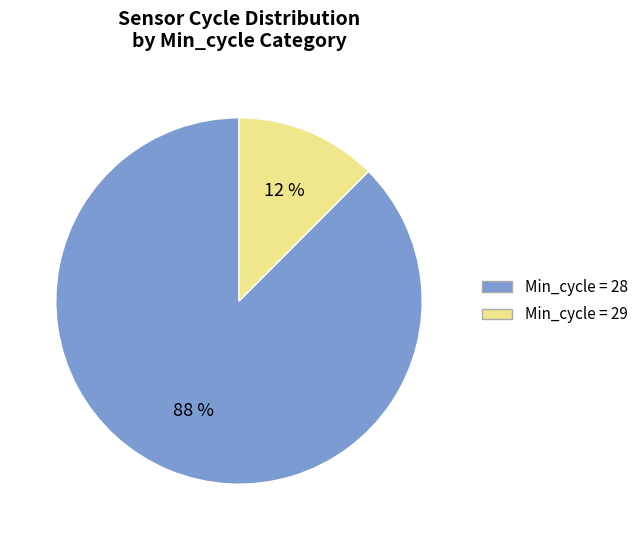

To the nearest percent, what is the average slice percentage?

50%